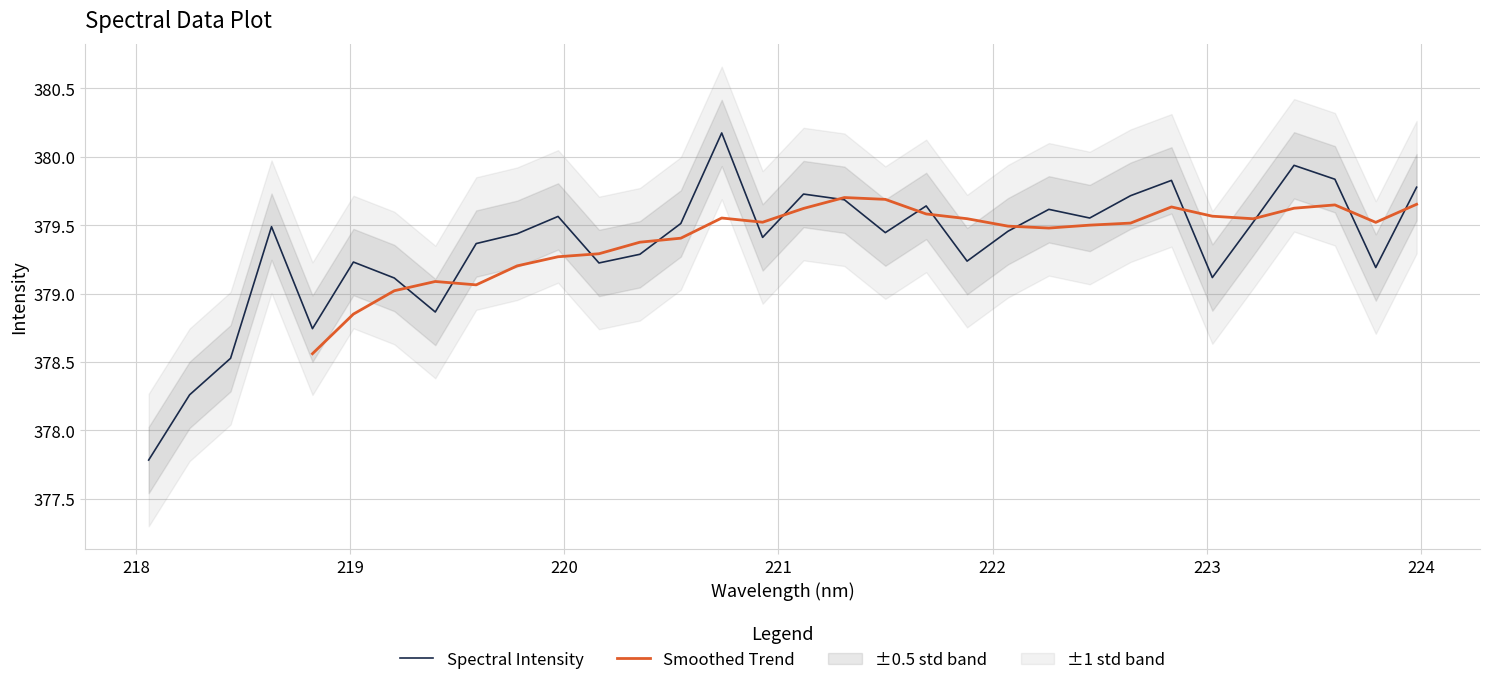

What is the difference between the second highest and second lowest values?

1.7